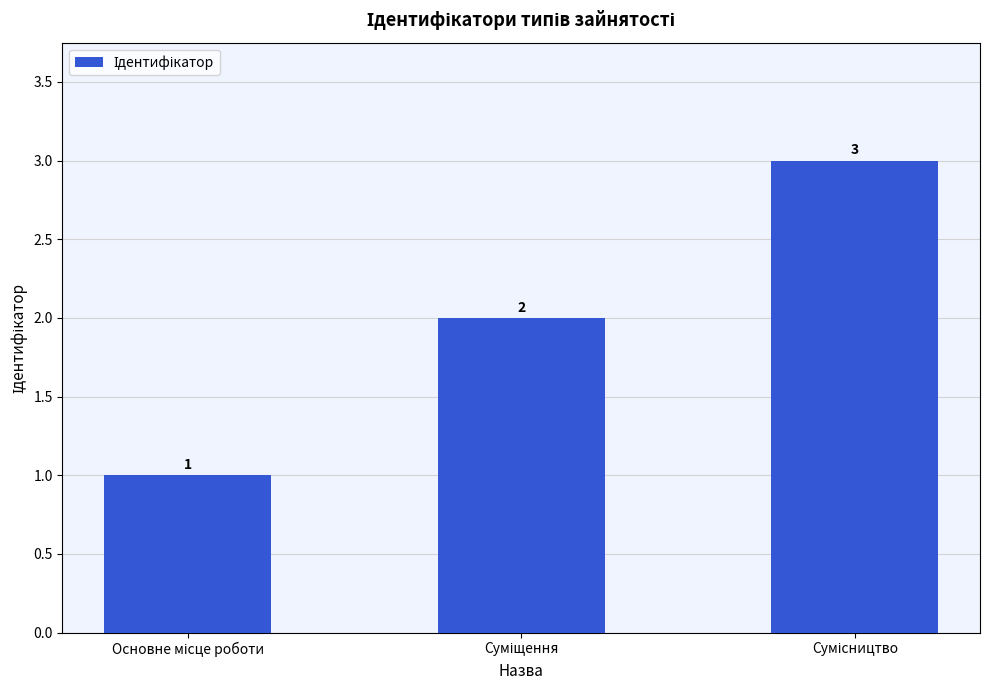

Does the chart contain stacked bars?

No